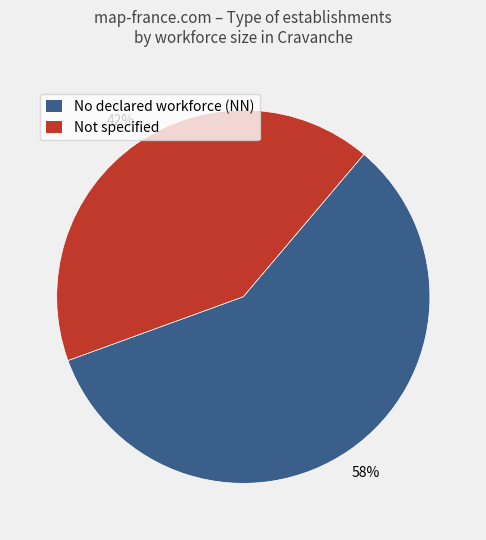

What percentage is the Not specified slice, to the nearest percent?

42%